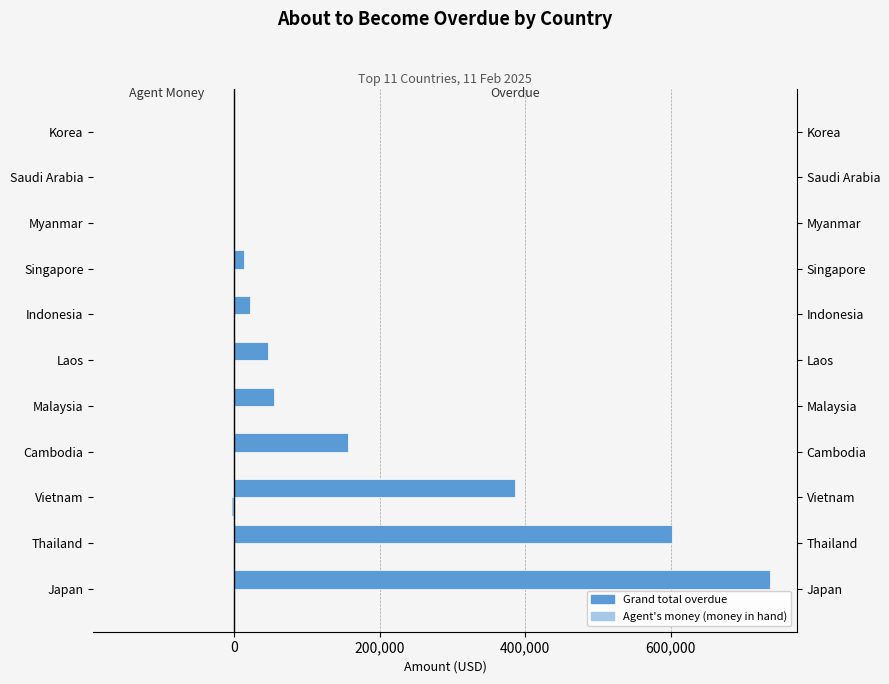

What is the difference between the second highest and second lowest values in the Agent's money (money in hand) series?

660.0